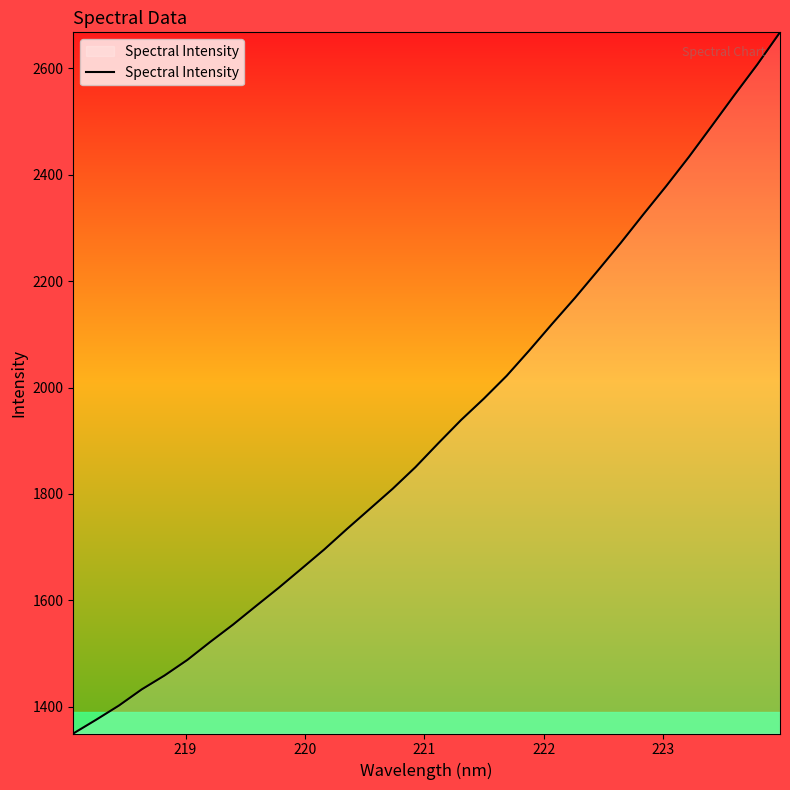

What is the greatest value displayed?

2667.9